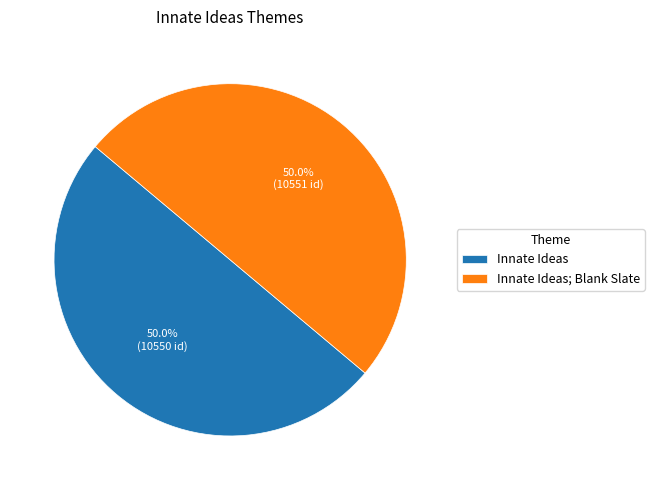

The Innate Ideas; Blank Slate slice represents 50% of the pie. True or false?

True